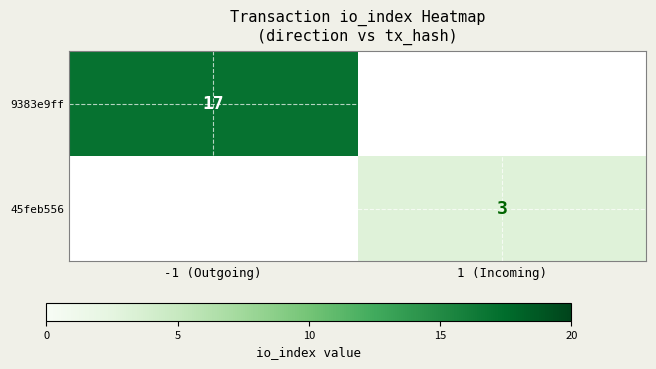

At which category is the sum across all series the highest?

-1 (Outgoing)